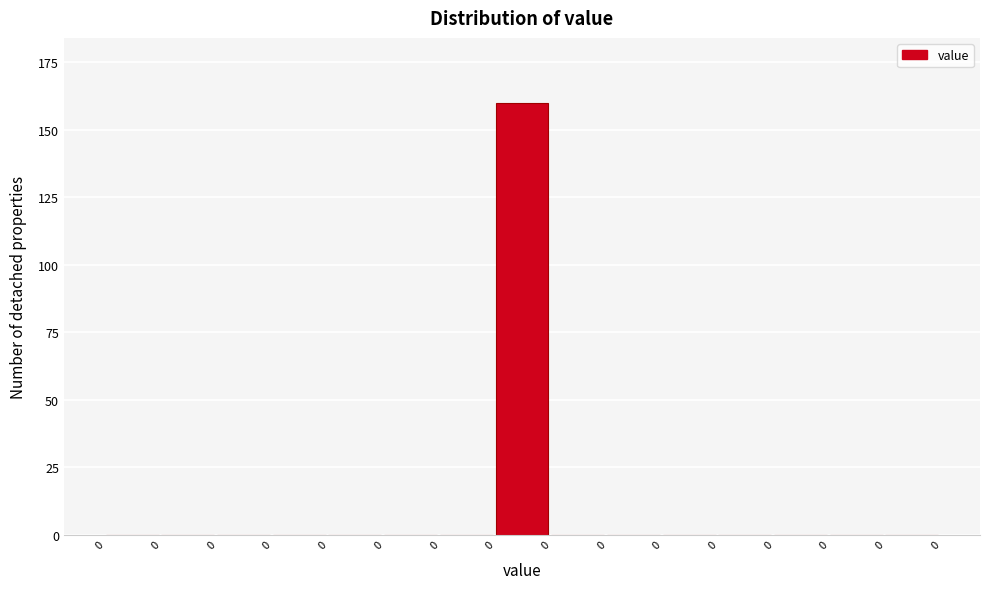

How many series are shown in this chart?

1